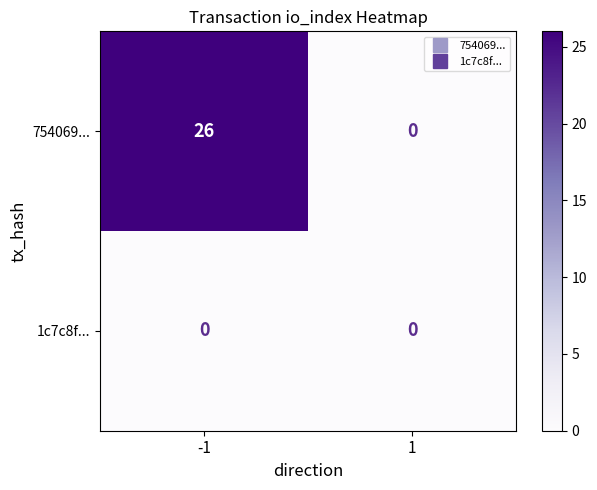

What is the spread (max minus min) of values at -1?

26